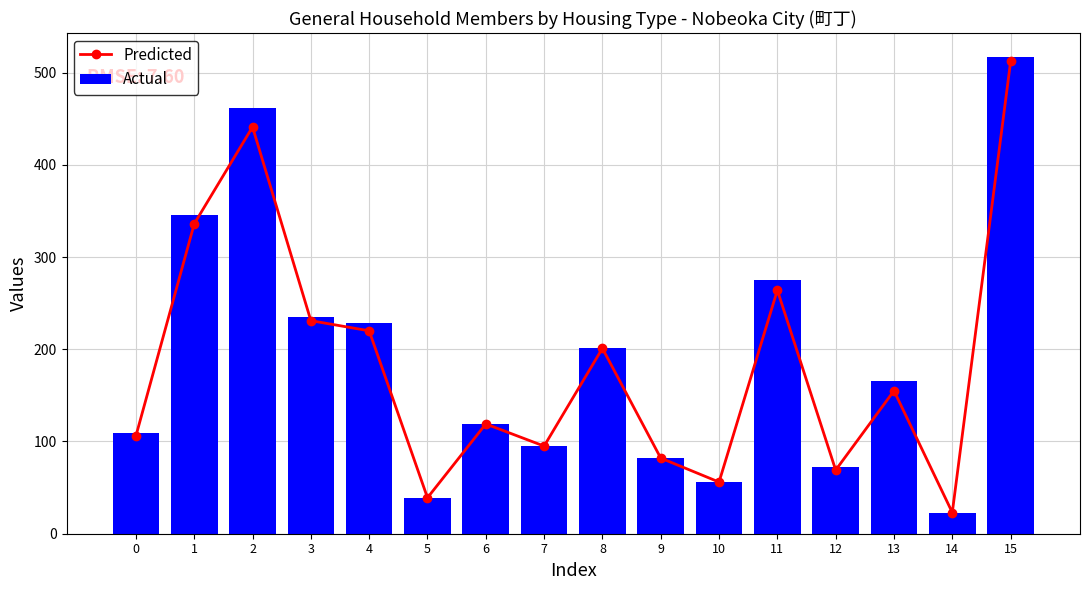

Reading right to left, what are all the values shown in this chart?

Predicted: 512	23	155	69	264	56	82	201	95	119	39	220	231	441	336	106
Actual: 517	23	166	72	275	56	82	201	95	119	39	229	235	462	346	109